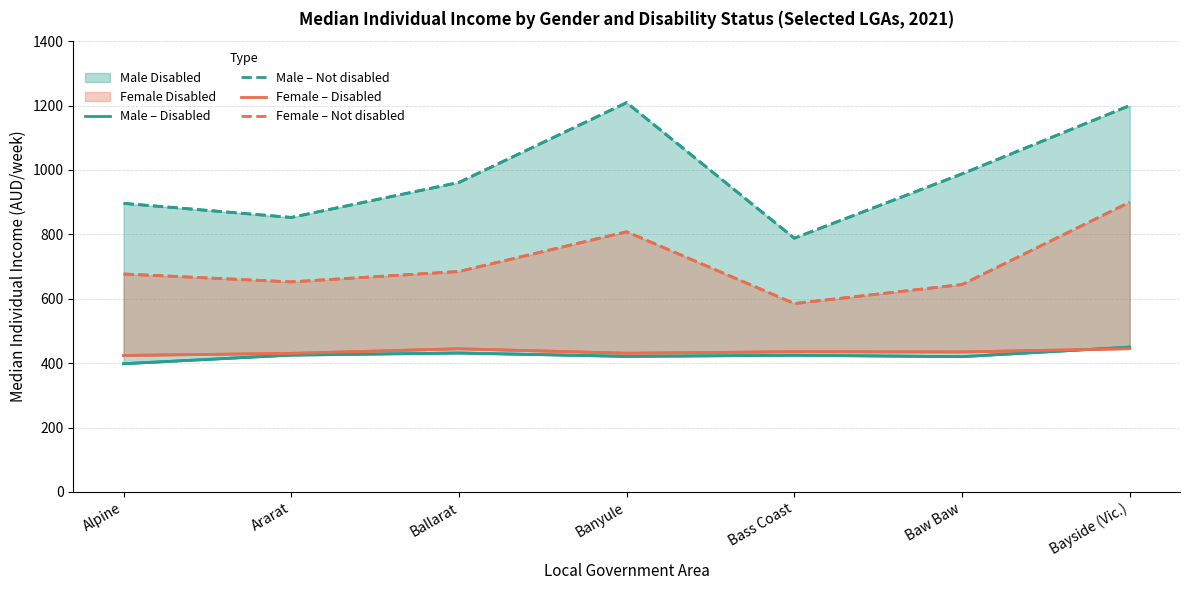

What value does the Female – Disabled series have at Bass Coast?

435.4